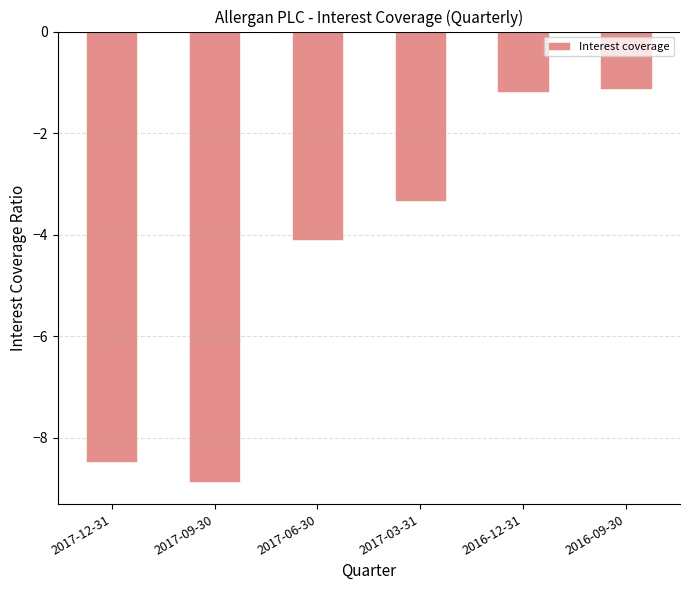

The value at 2017-09-30 is -3.5. True or false?

False